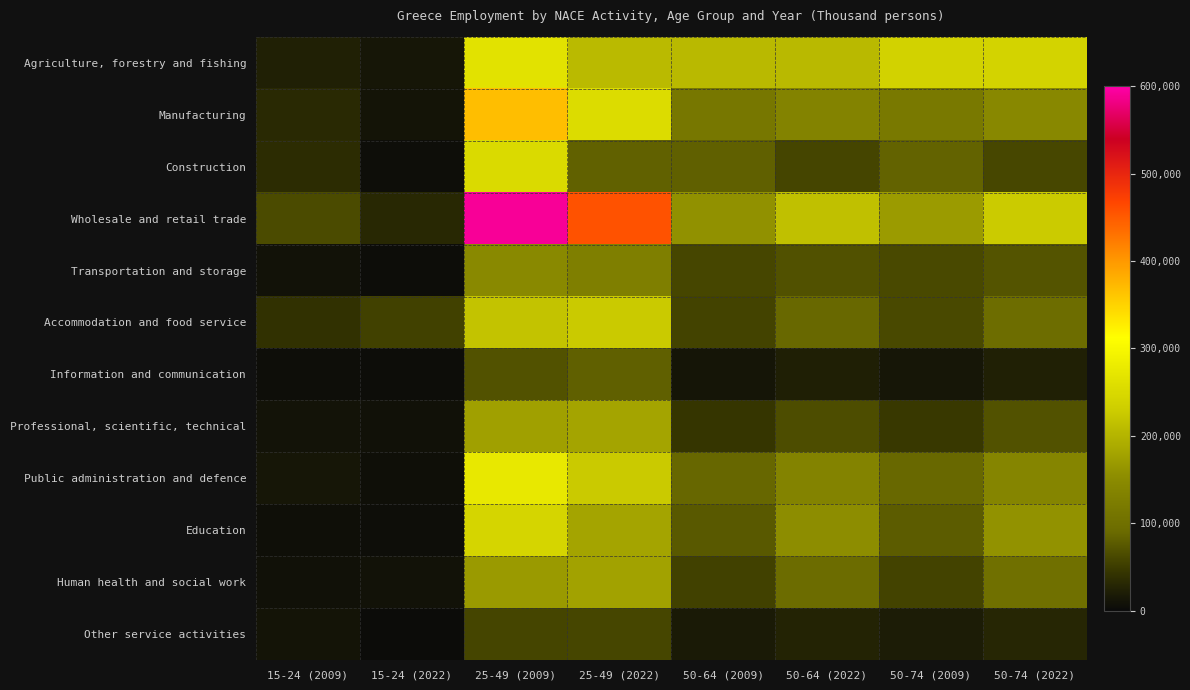

At 15-24 (2022), list the series in order from smallest to largest.

Other service activities, Information and communication, Transportation and storage, Construction, Education, Public administration and defence, Professional, scientific, technical, Human health and social work, Manufacturing, Agriculture, forestry and fishing, Wholesale and retail trade, Accommodation and food service